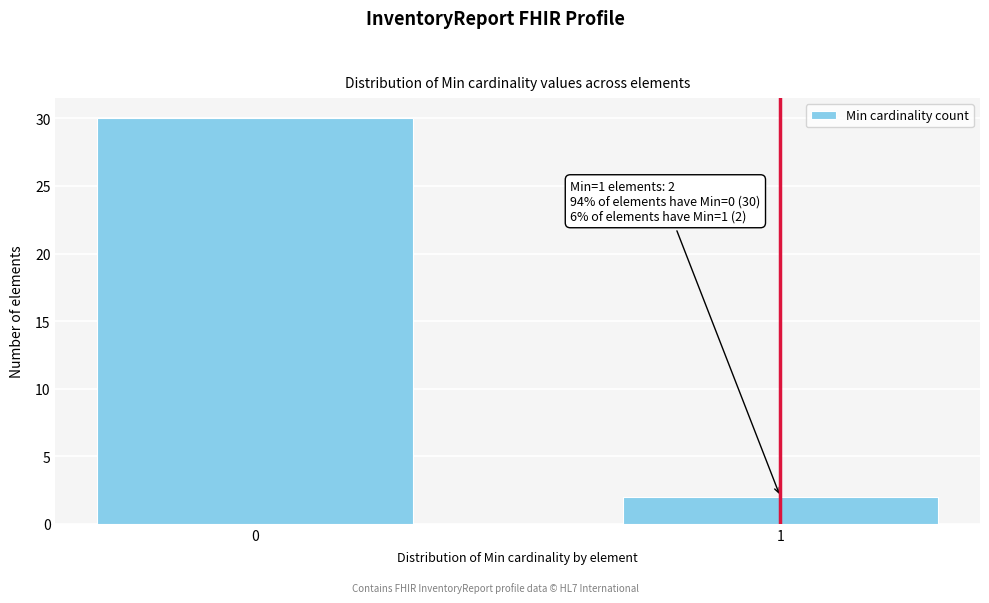

Reading right to left, extract all data points from this chart.

1=2	0=30